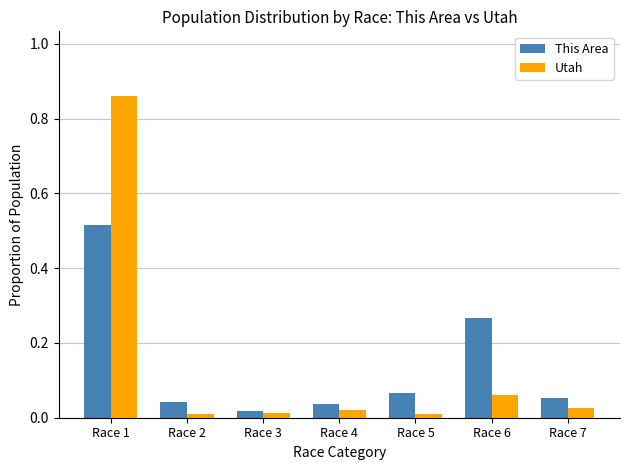

Is the value of This Area at Race 1 greater than the value of Utah at Race 2?

Yes